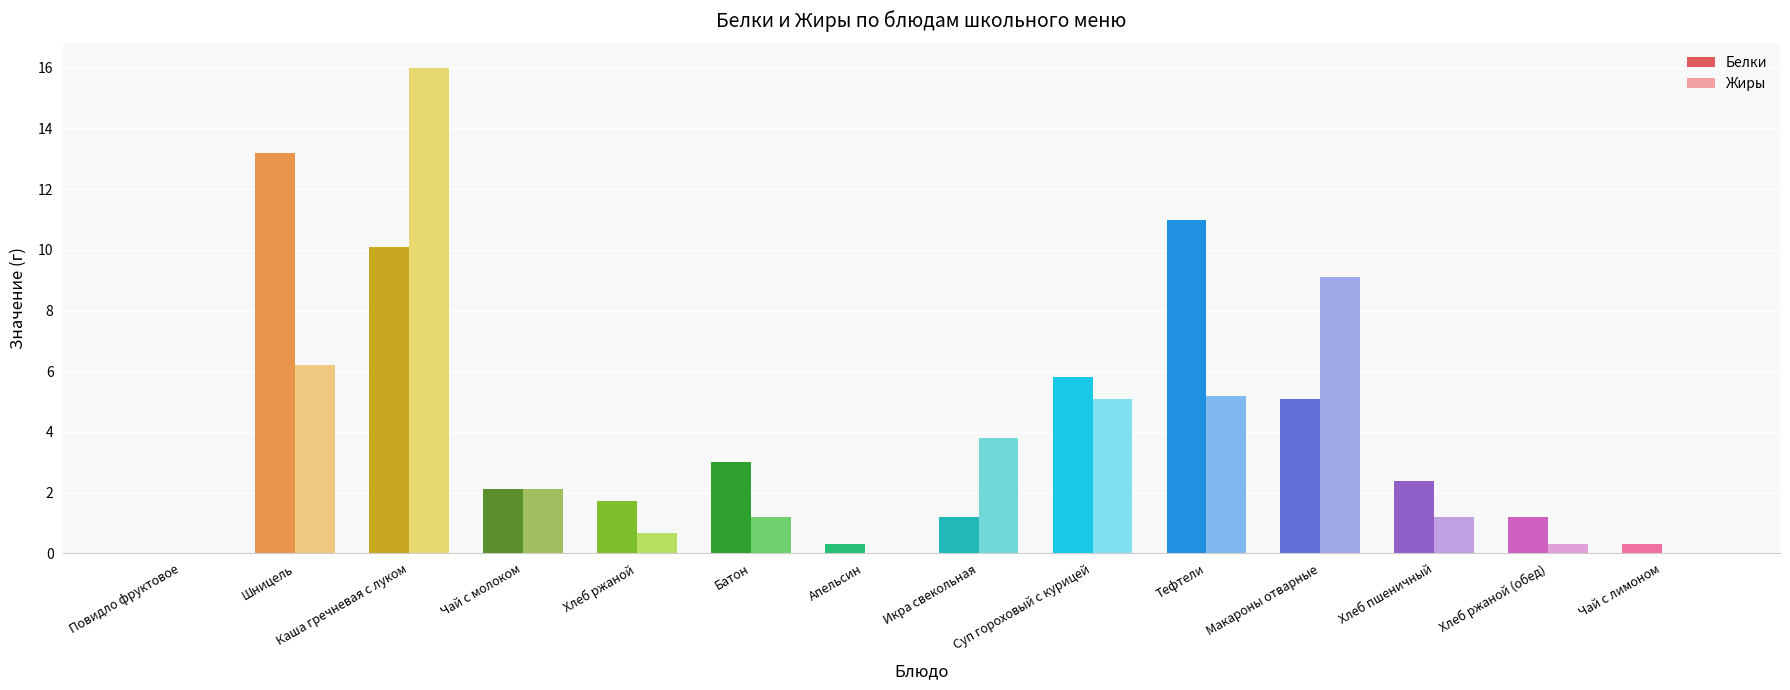

At which category is the sum across all series the highest?

Каша гречневая с луком